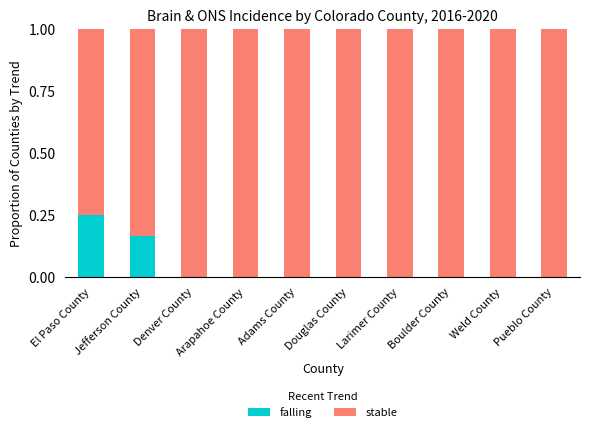

Is it true that falling equals 0.0 at Boulder County?

True